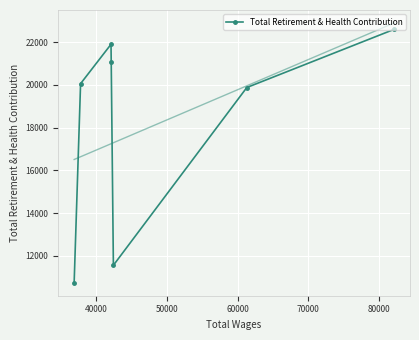

What is the minimum value shown in the chart?

10746